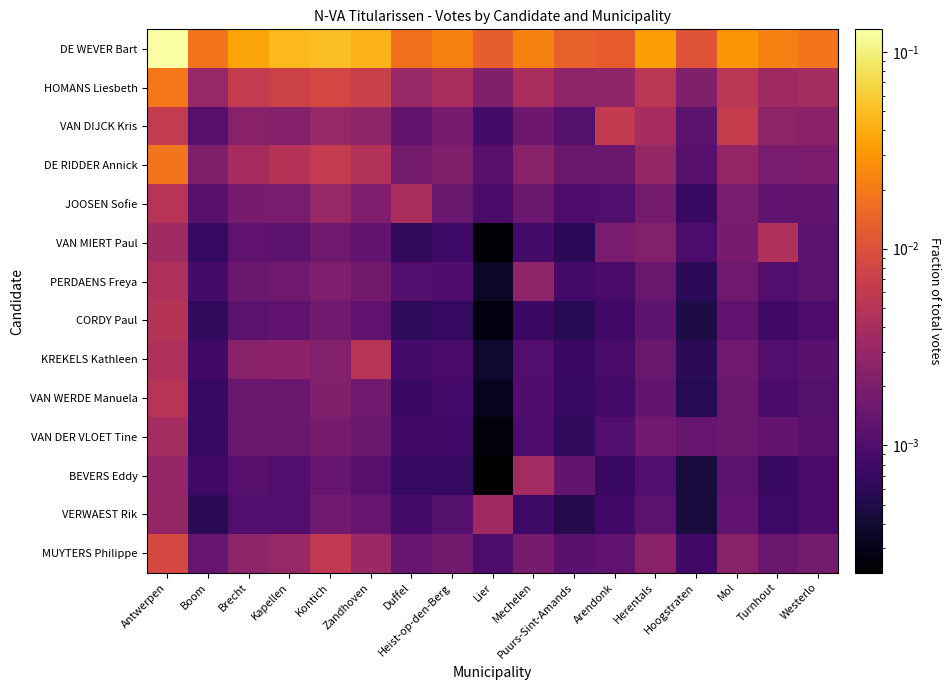

List the series in order of their peak value, highest first.

DE WEVER Bart, HOMANS Liesbeth, DE RIDDER Annick, MUYTERS Philippe, VAN DIJCK Kris, VAN WERDE Manuela, KREKELS Kathleen, JOOSEN Sofie, CORDY Paul, VAN MIERT Paul, PERDAENS Freya, VAN DER VLOET Tine, BEVERS Eddy, VERWAEST Rik